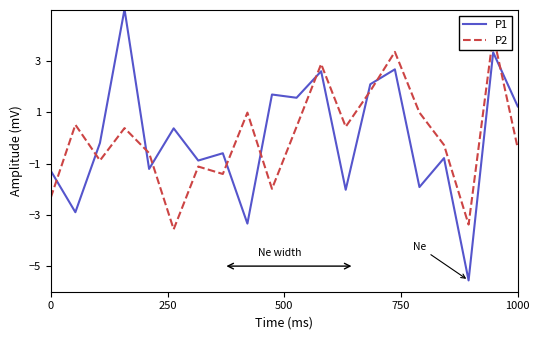

True or false: P1 has a value of -0.6 at 0.

False